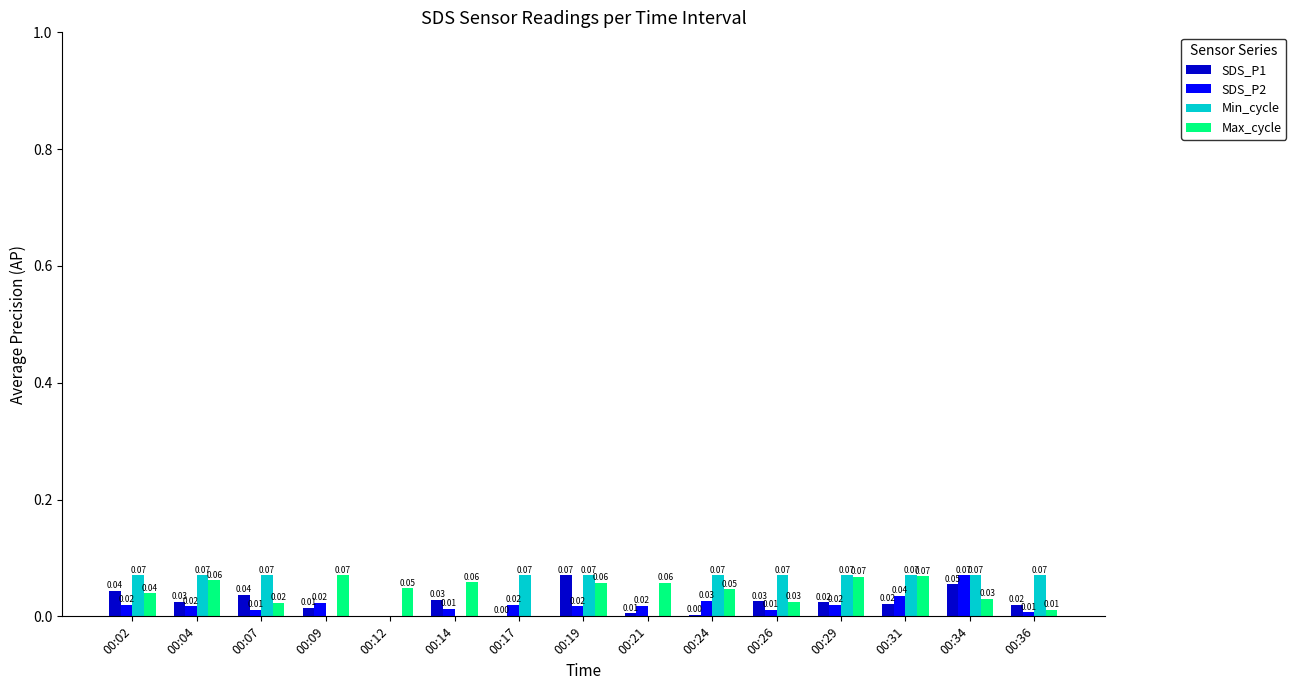

How many series are shown in this chart?

4